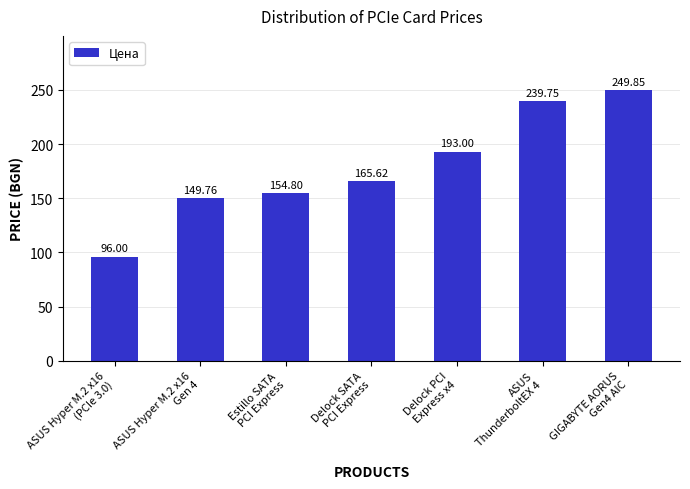

What is the difference between the second highest and second lowest values?

90.0